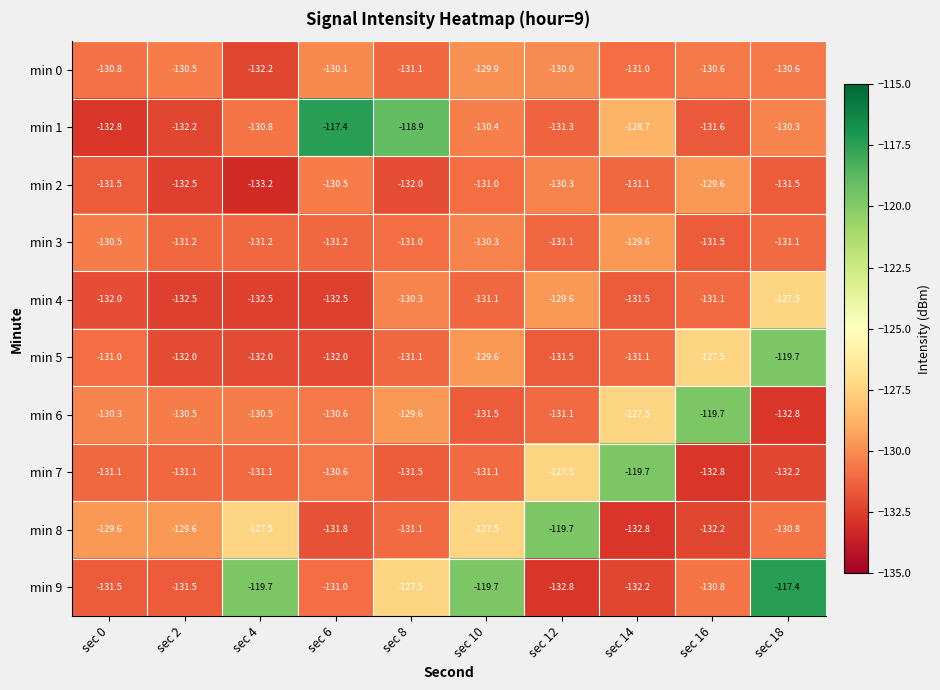

Which label corresponds to the smallest value in the chart?

sec 4